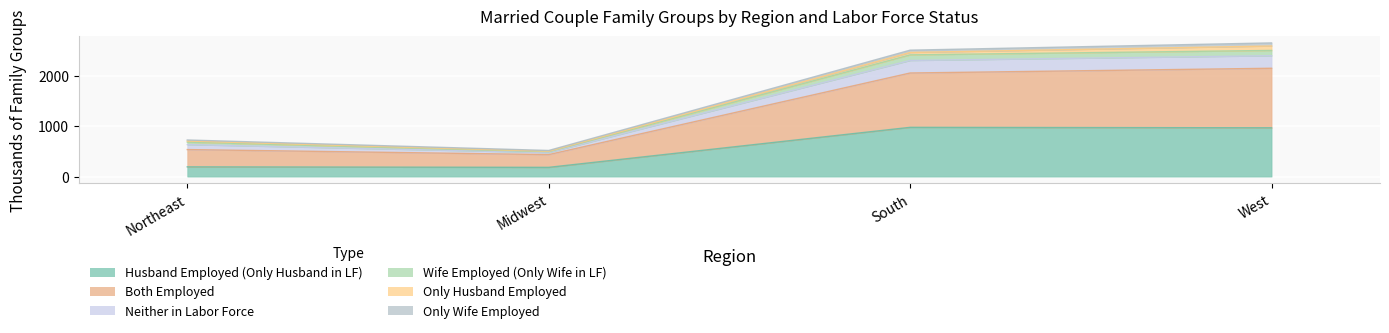

What is the difference between the Both Employed values at South and West?

144